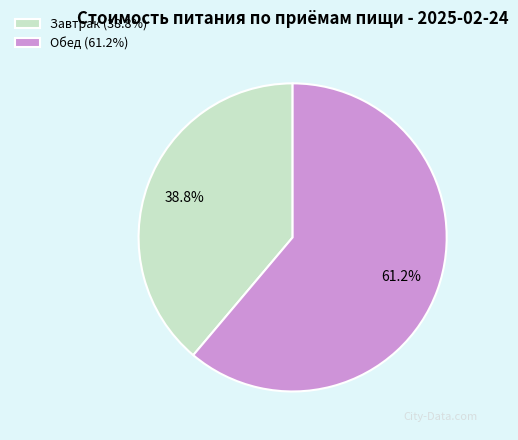

How many slices are in this pie chart?

2